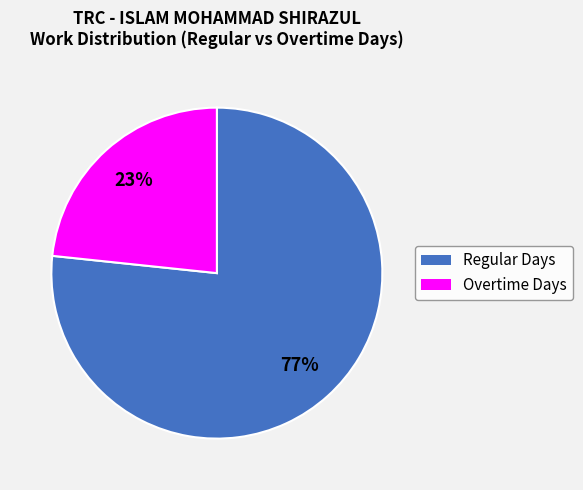

To the nearest percent, what is the average slice percentage?

50%